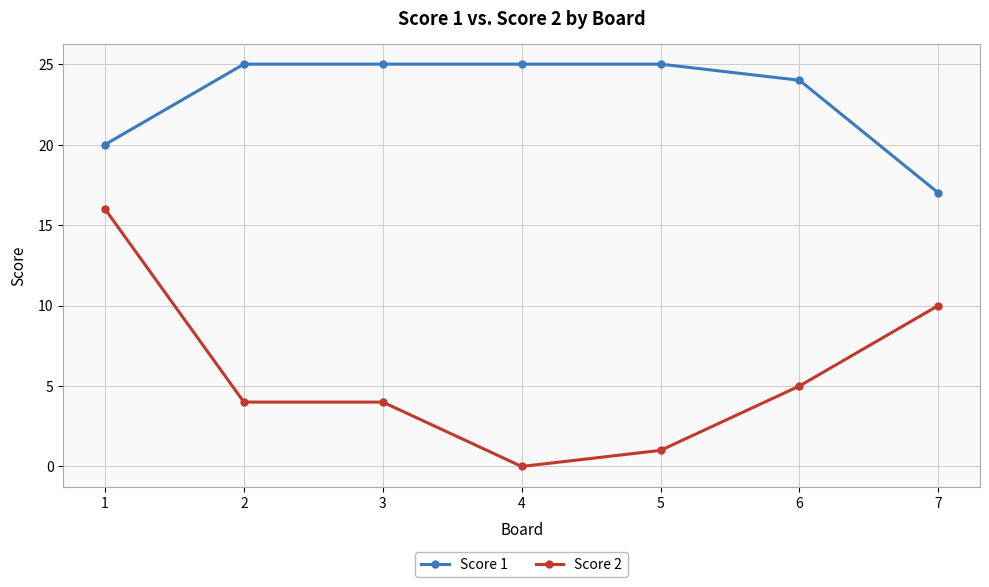

At which category is the sum across all series the highest?

1